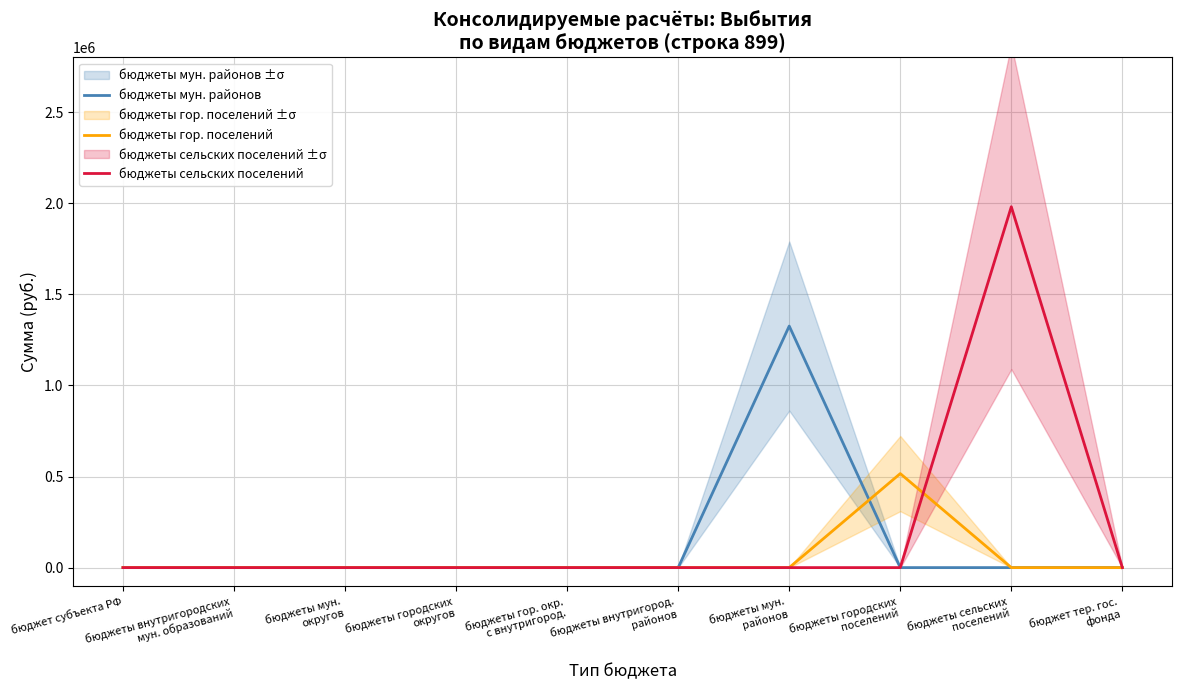

True or false: бюджеты сельских поселений and бюджеты мун. районов cross at least once.

False